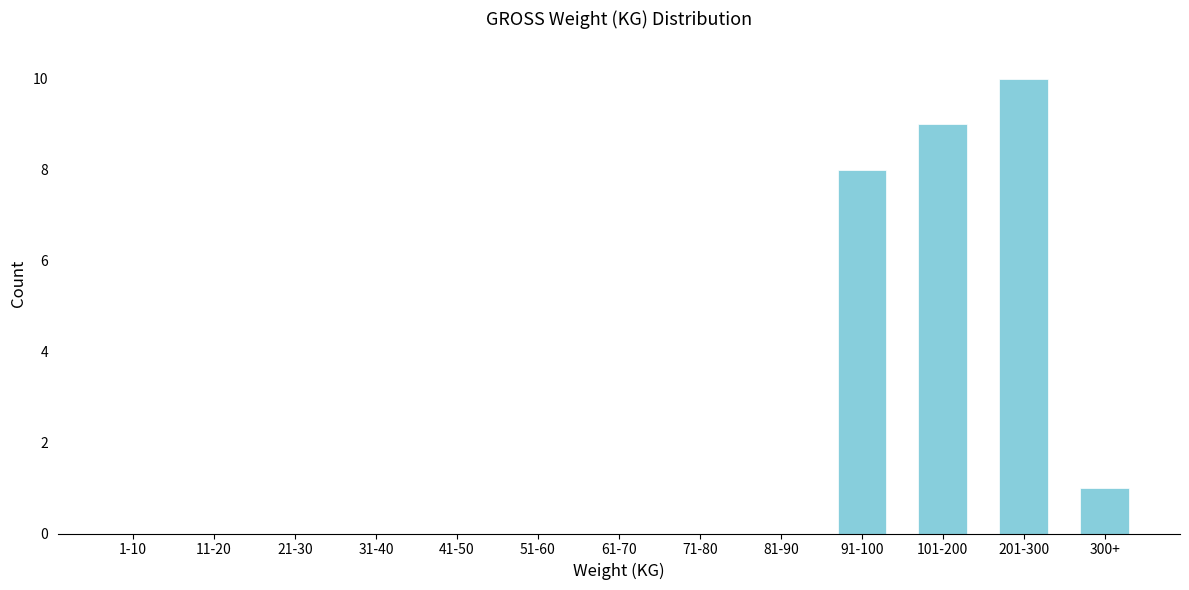

Reading left to right, what are all the values shown in this chart?

1-10=0	11-20=0	21-30=0	31-40=0	41-50=0	51-60=0	61-70=0	71-80=0	81-90=0	91-100=8	101-200=9	201-300=10	300+=1